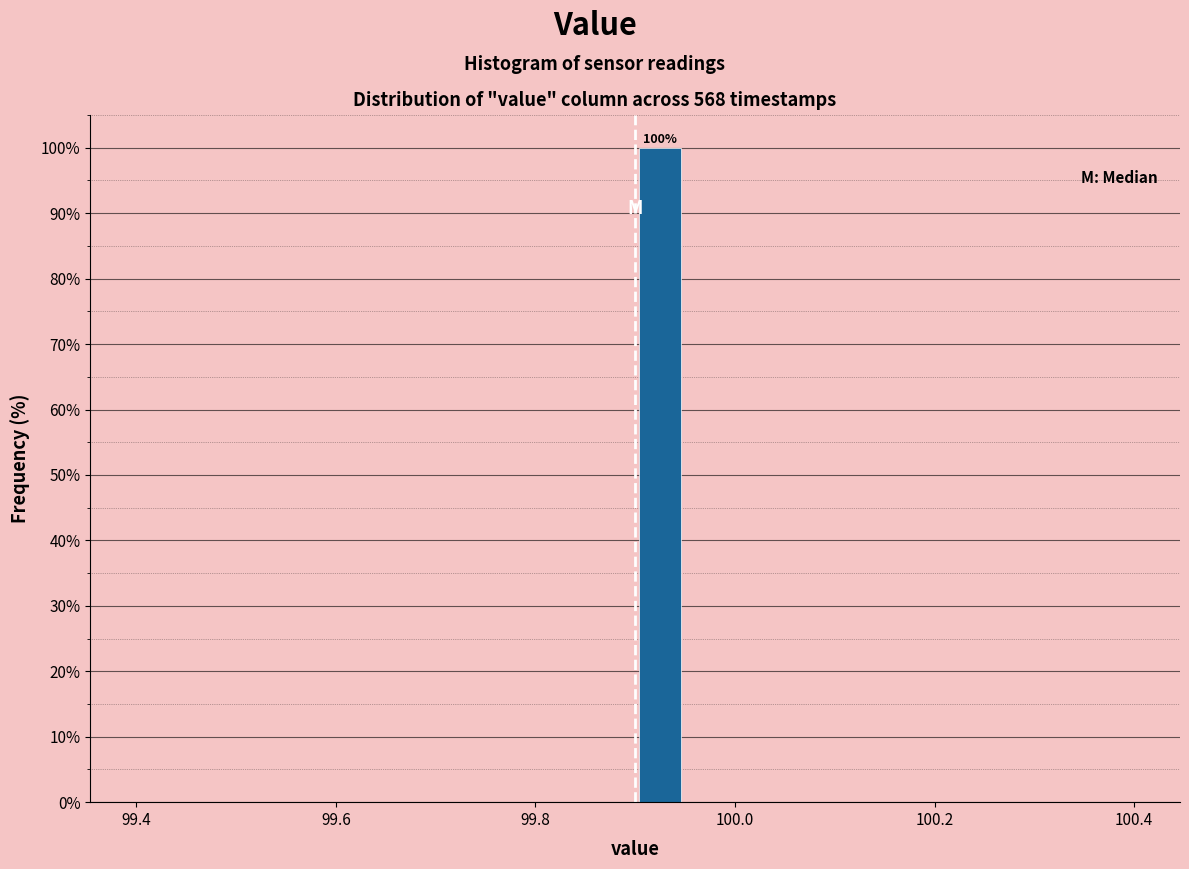

Around what value on the x-axis is the tallest bar? Give the approximate position of its centre, as read against the axis.

99.92